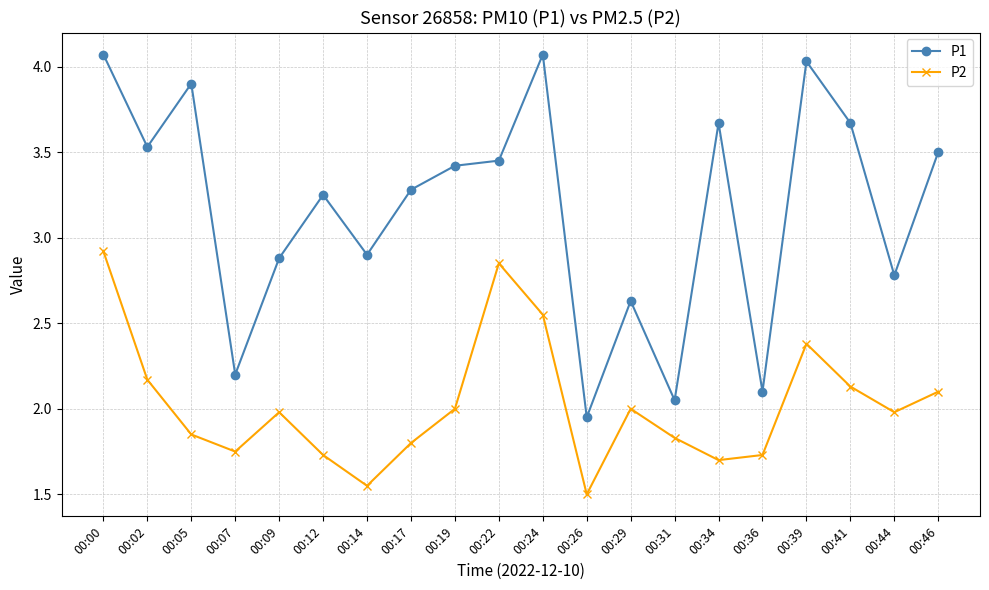

How many values in the P1 series are below 3?

8